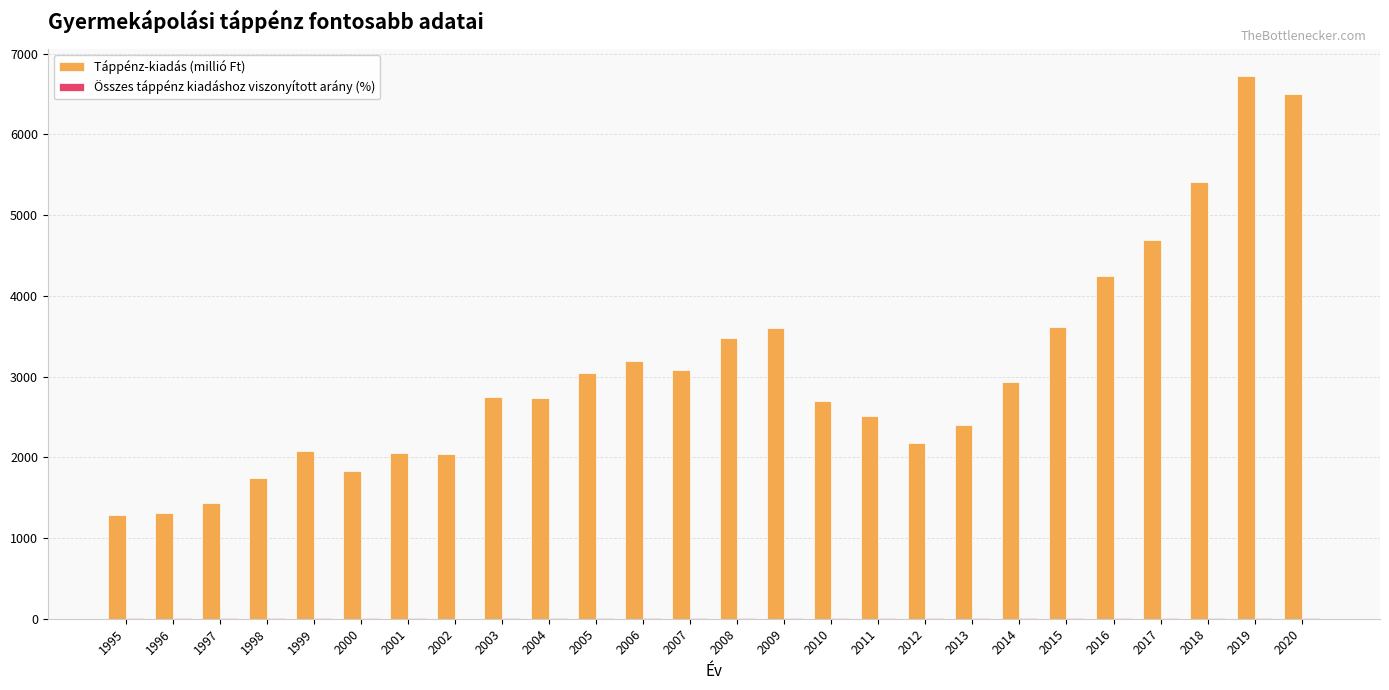

Between 1997 and 2008, which series saw the biggest shift?

Táppénz-kiadás (millió Ft)